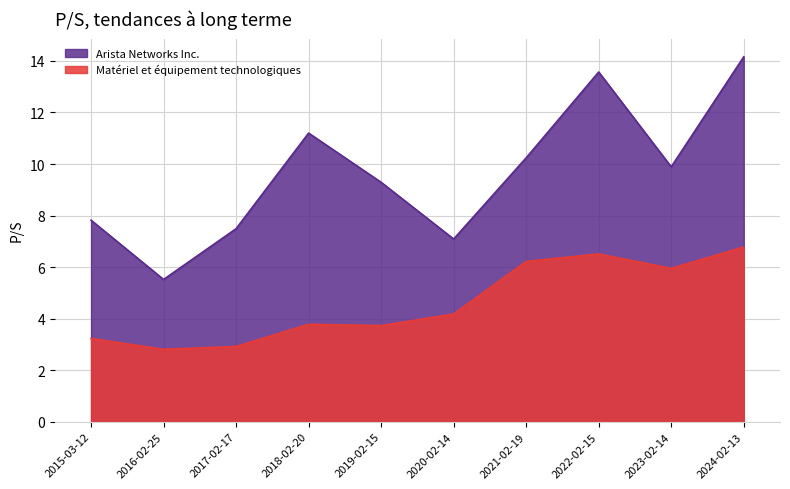

What is the difference between the maximum and second lowest values in the Matériel et équipement technologiques series?

3.9